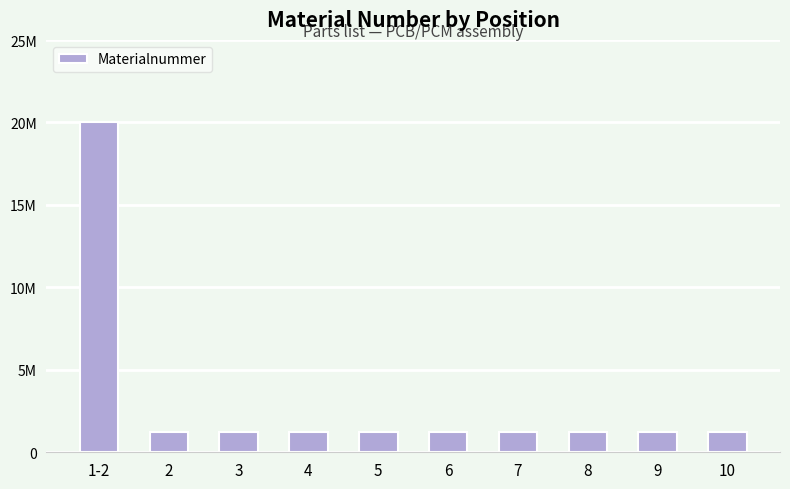

Which has a higher value, 7 or 9?

9